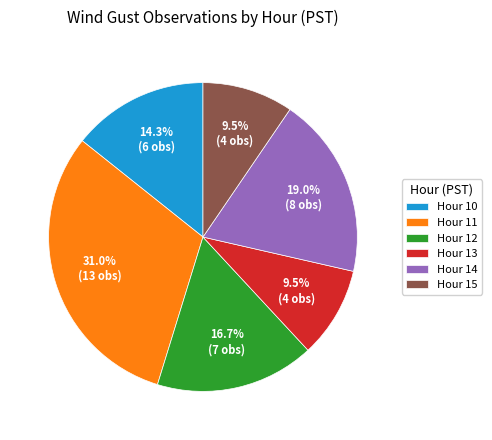

Which slice is the largest?

Hour 11